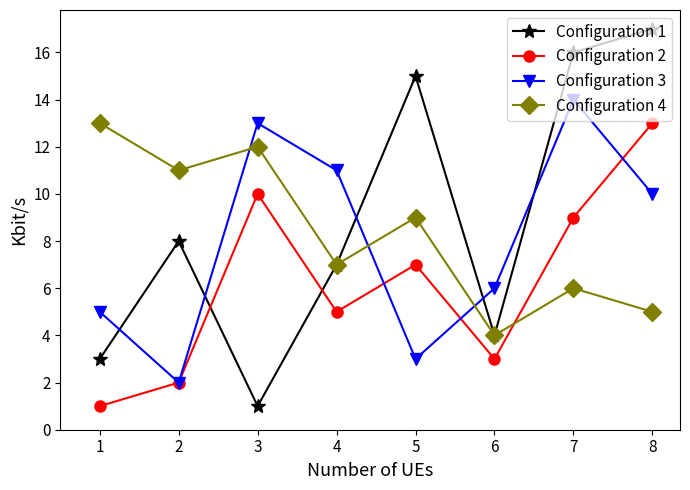

What is the greatest value displayed?

17